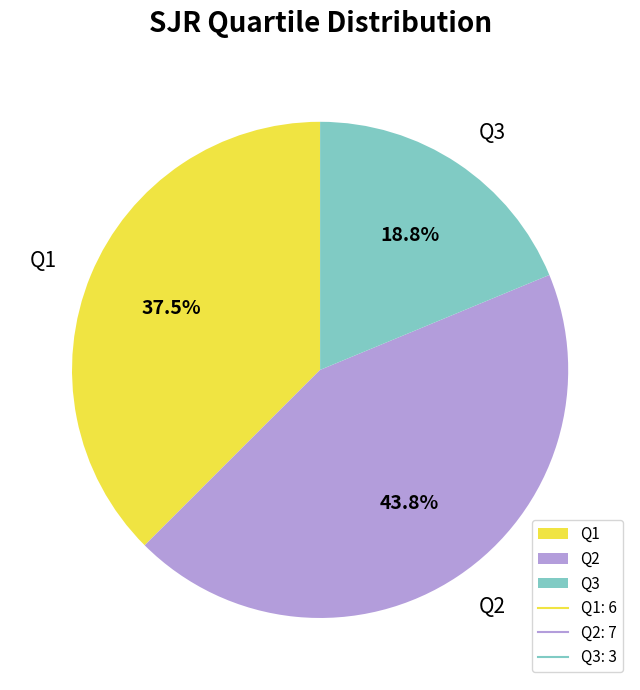

Combined, do Q3 and Q1 account for over 50%?

Yes